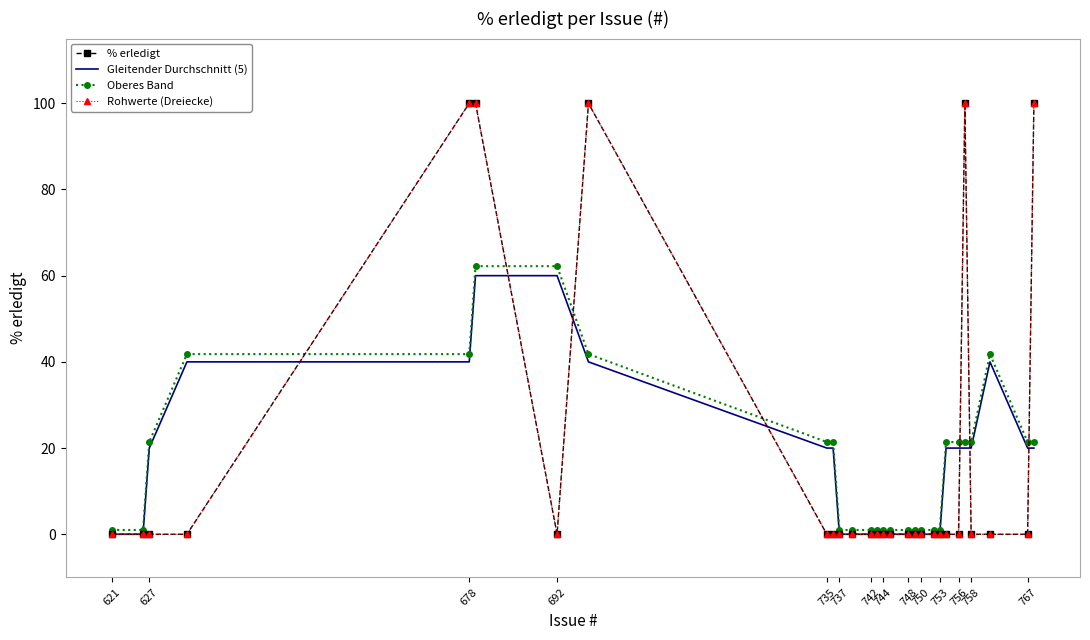

What is the sum of all Oberes Band values?

497.2